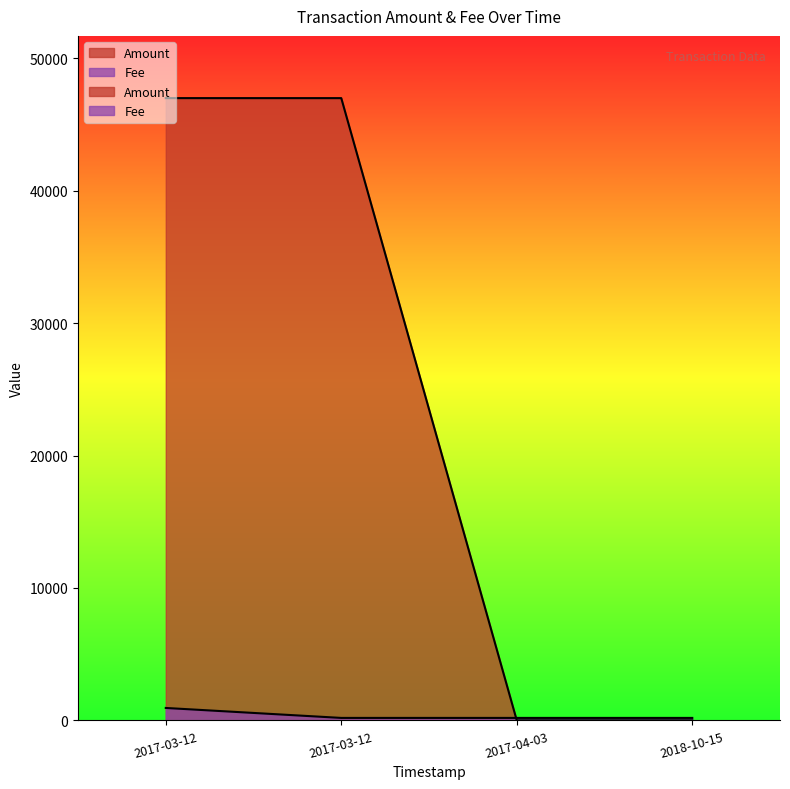

Does the chart have visible grid lines?

No